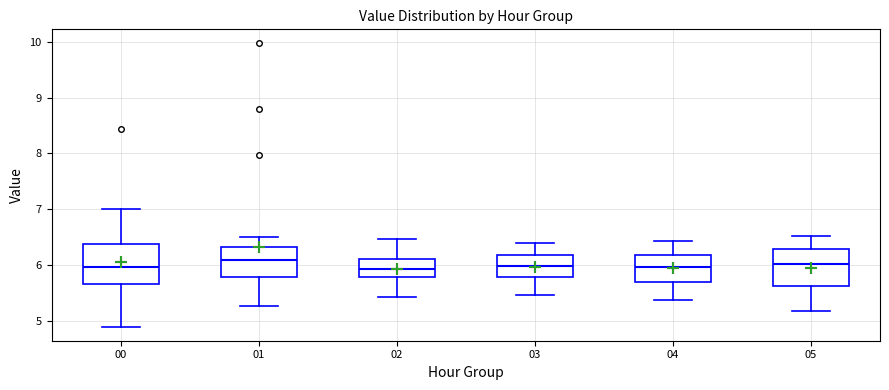

Where does the median line of the box at x = 04 sit on the y-axis? The values are not printed on the chart, so give them approximately, as read against the axis.

6.0